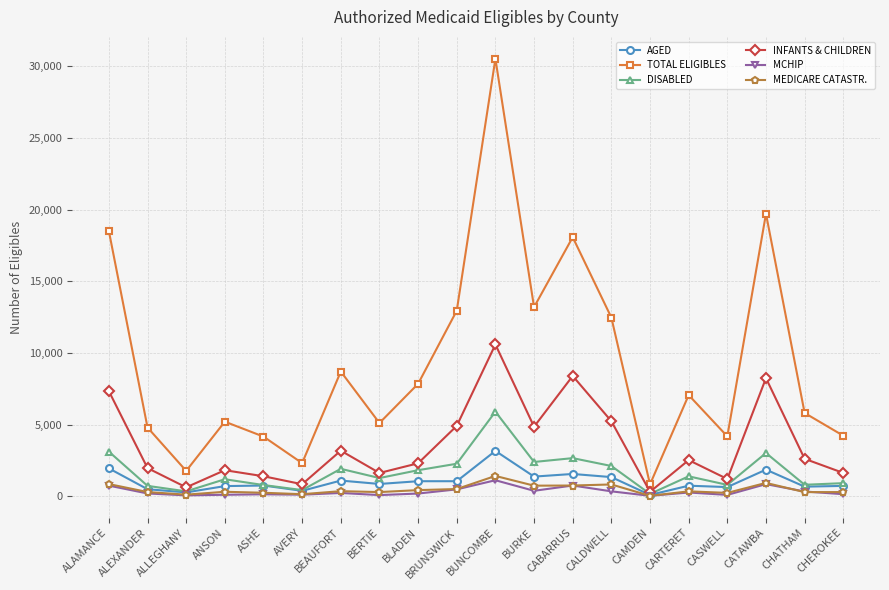

Is it true that MCHIP equals 745 at CABARRUS?

True